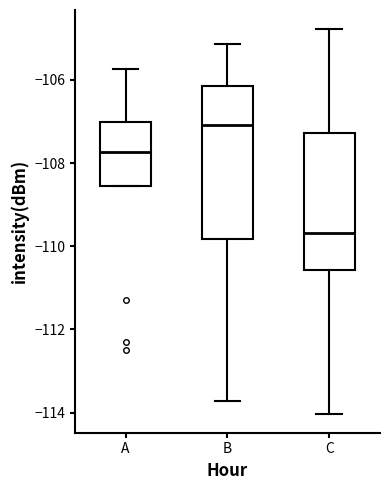

Where is the lower edge of the box for A on the y-axis? The values are not printed on the chart, so give them approximately, as read against the axis.

-108.6